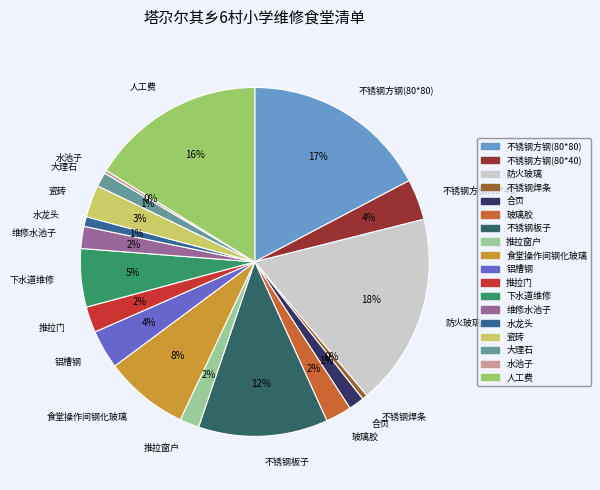

Is there any slice that represents more than half of the pie?

No